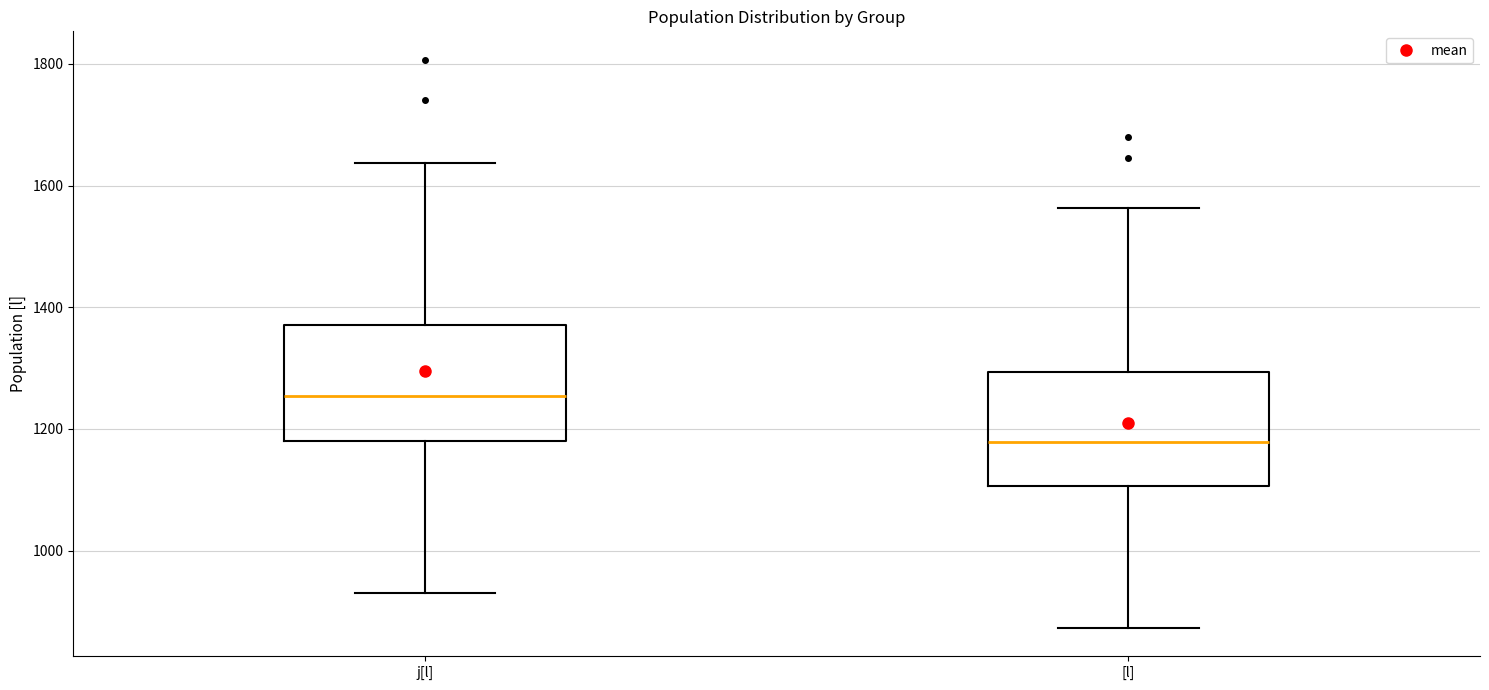

Which box has the highest median line?

j[l]